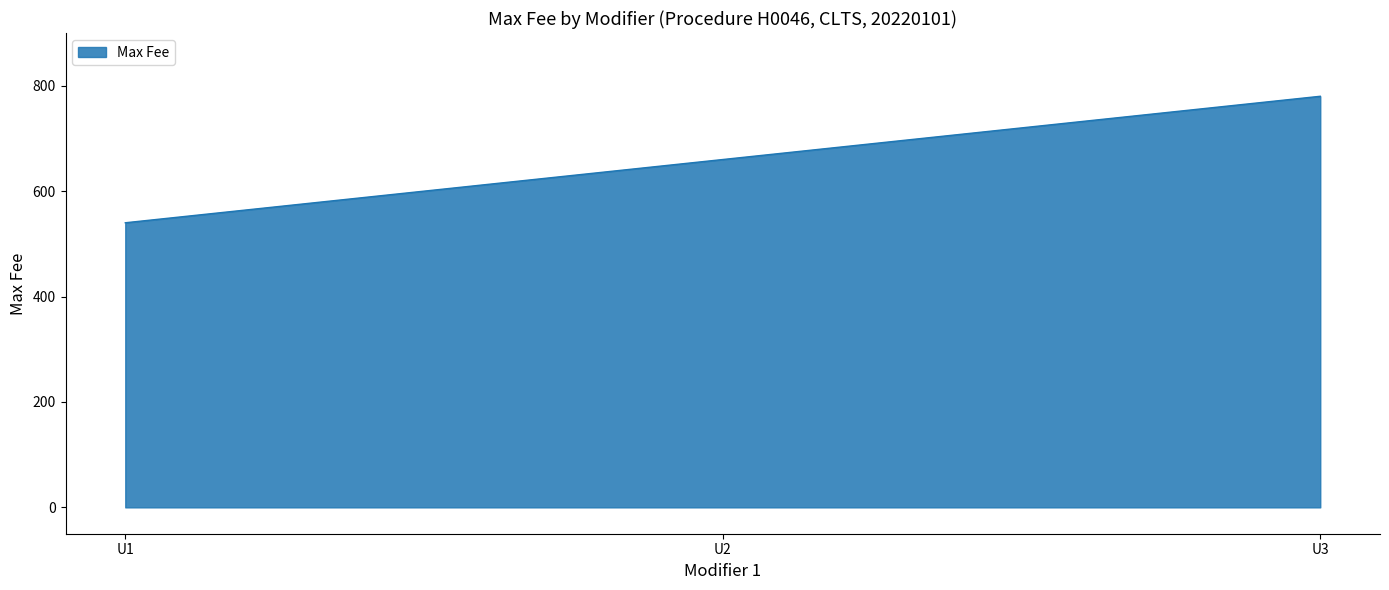

Where is the data nearest to the value 660?

U2